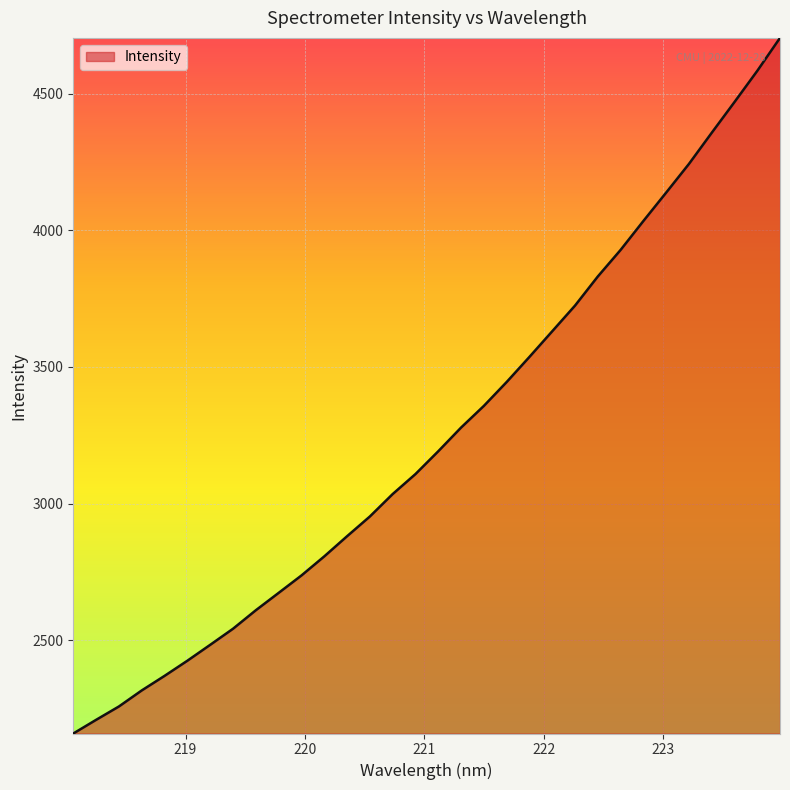

What is the difference between the maximum and minimum values?

2546.0